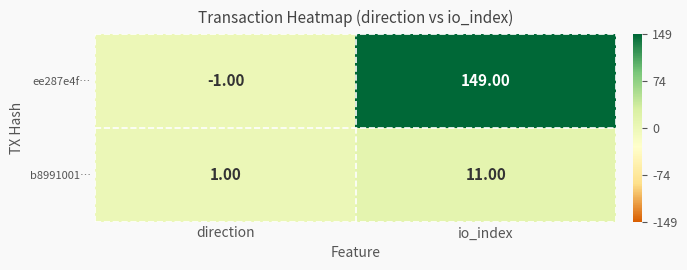

What is the difference between the ee287e4f… values at io_index and direction?

150